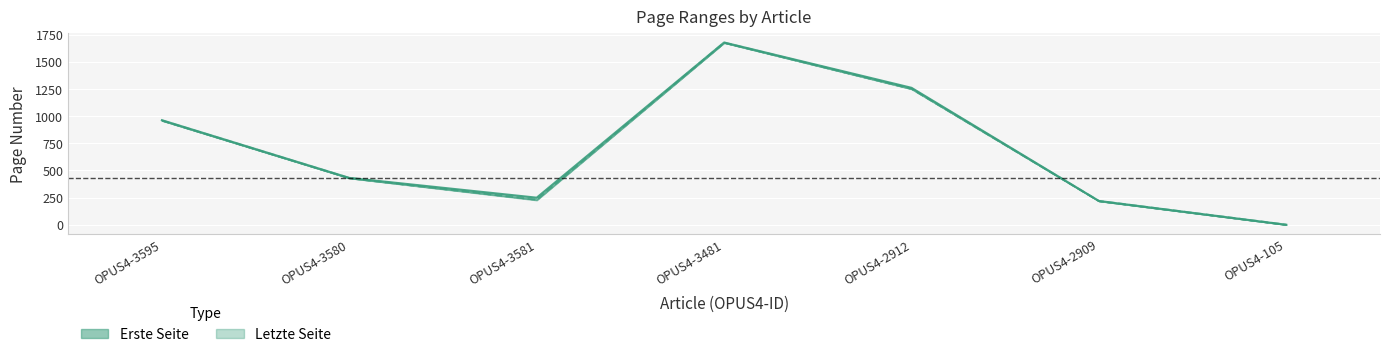

Rank the series at OPUS4-3481 from lowest to highest value.

Erste Seite, Letzte Seite